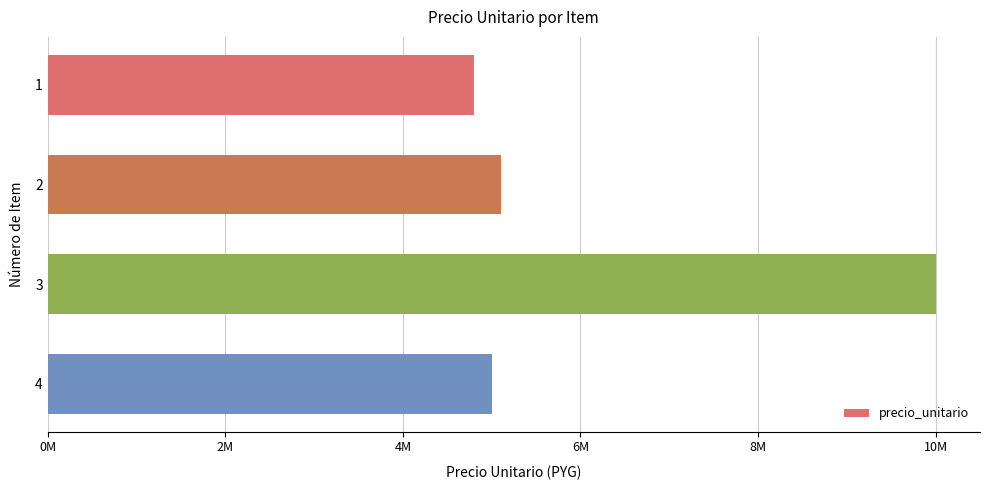

Does the chart contain any negative values?

No